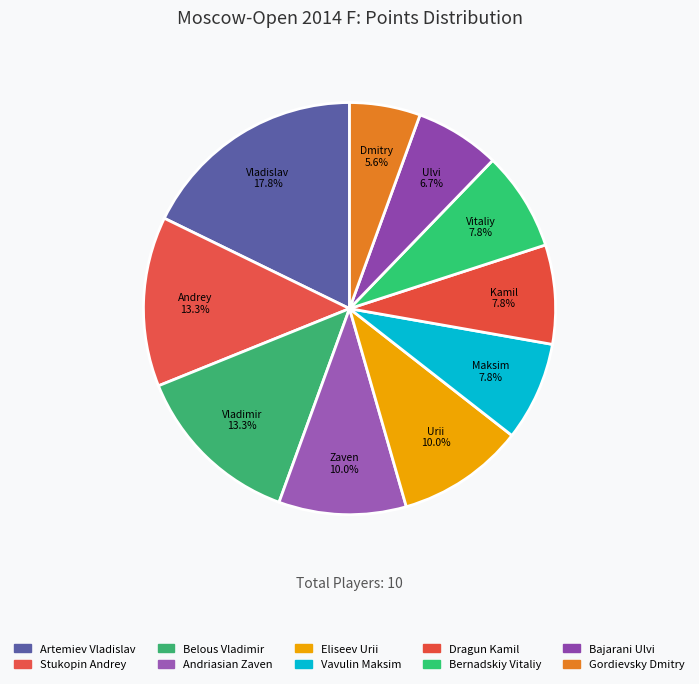

How many slices are in this pie chart?

10